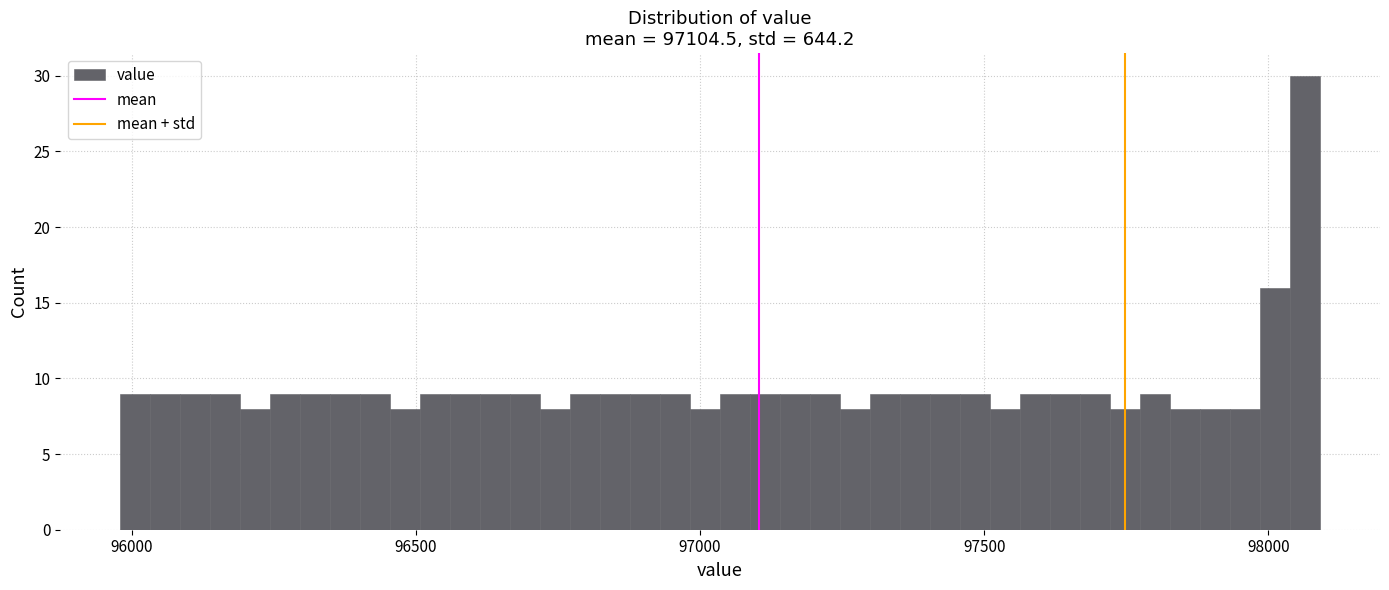

Read against the x-axis, roughly where is the centre of the tallest bar?

98050